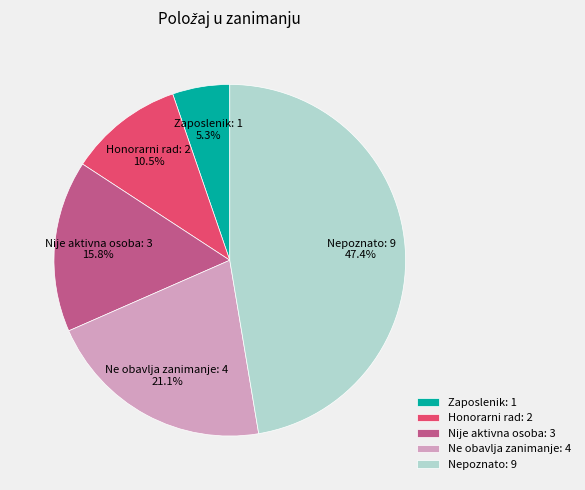

What is the largest slice in the pie chart?

Nepoznato